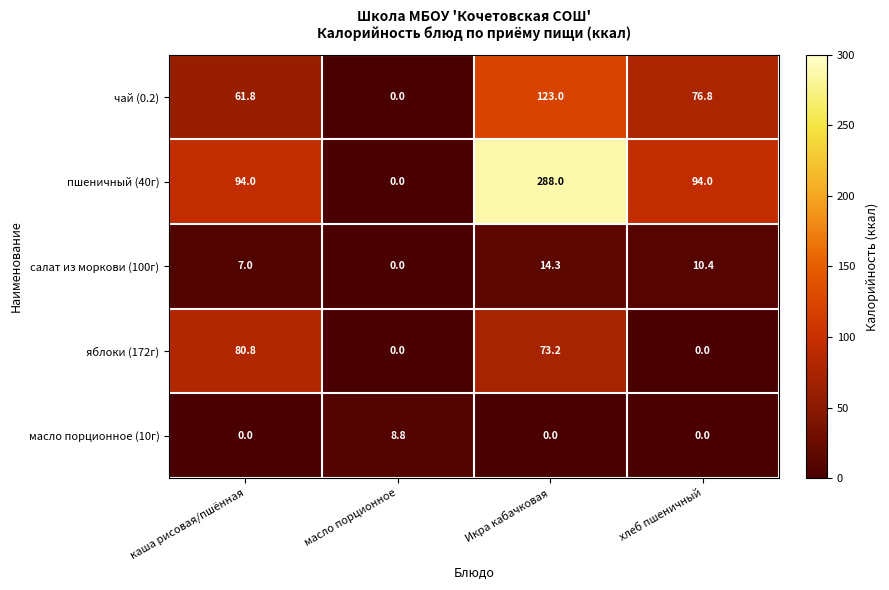

The пшеничный (40г) series shows 94.0 at хлеб пшеничный. True or false?

True